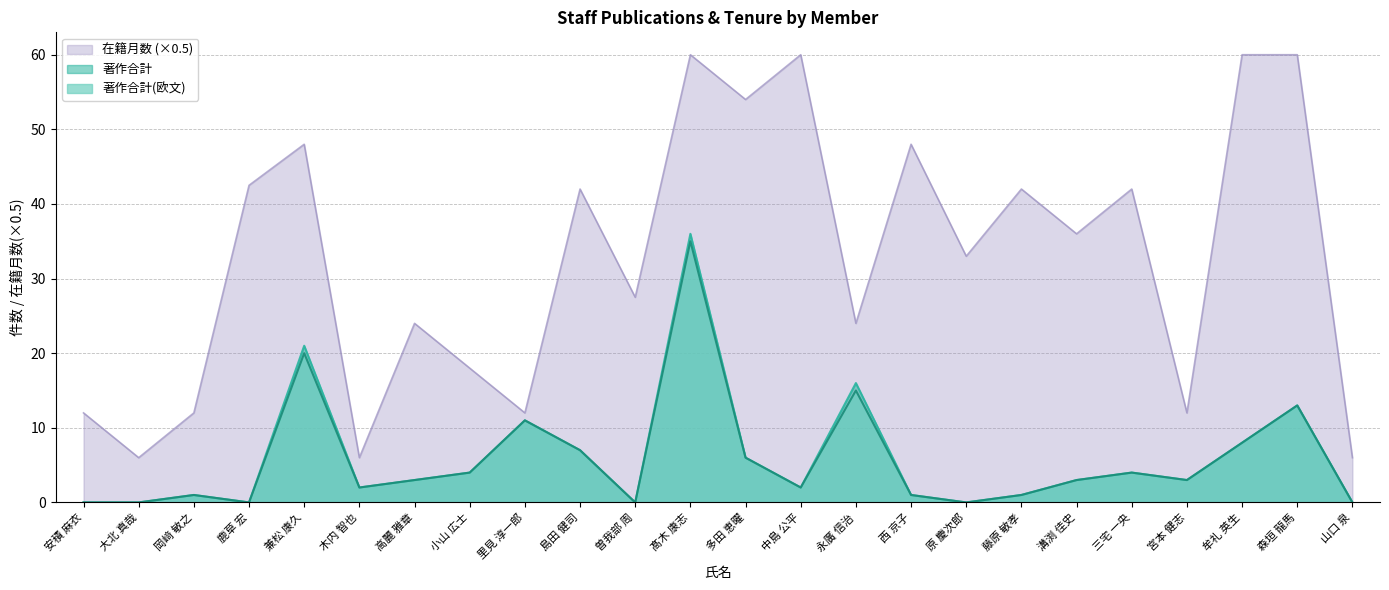

Is it true that 著作合計(欧文) equals 6.0 at 多田 恵曜?

True